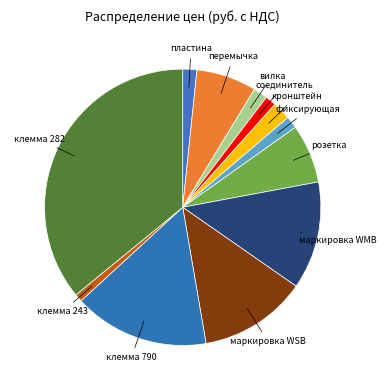

Count the number of slices in the pie.

12